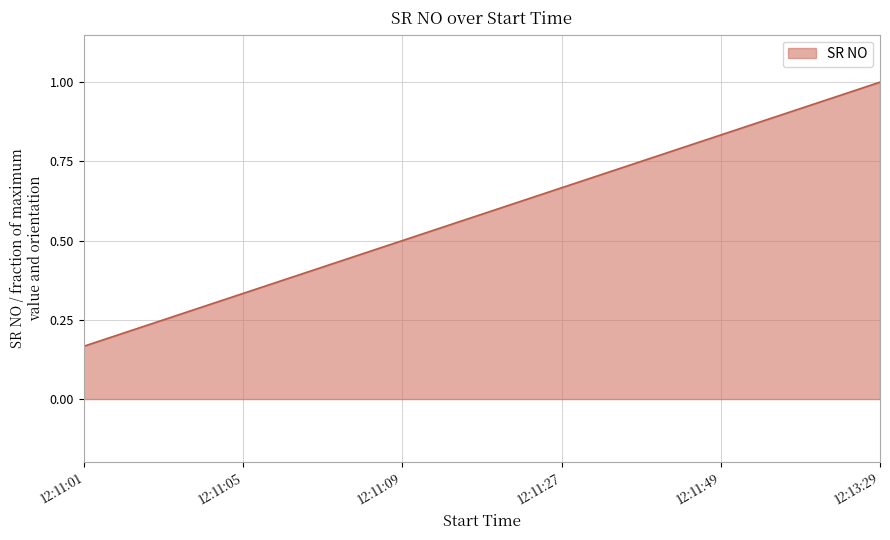

Which has a higher value, 12:11:01 or 12:13:29?

12:13:29